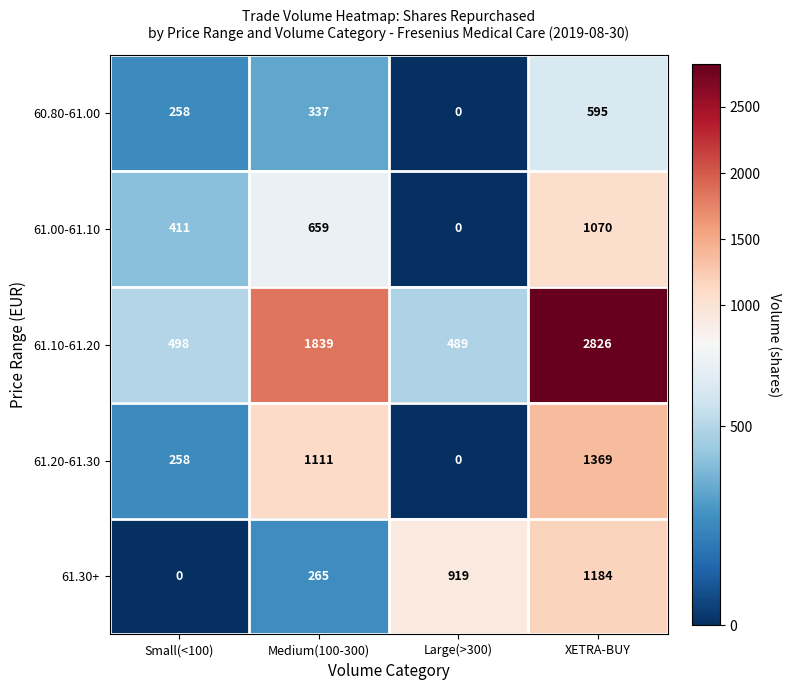

What is the average value of the 61.00-61.10 series?

535